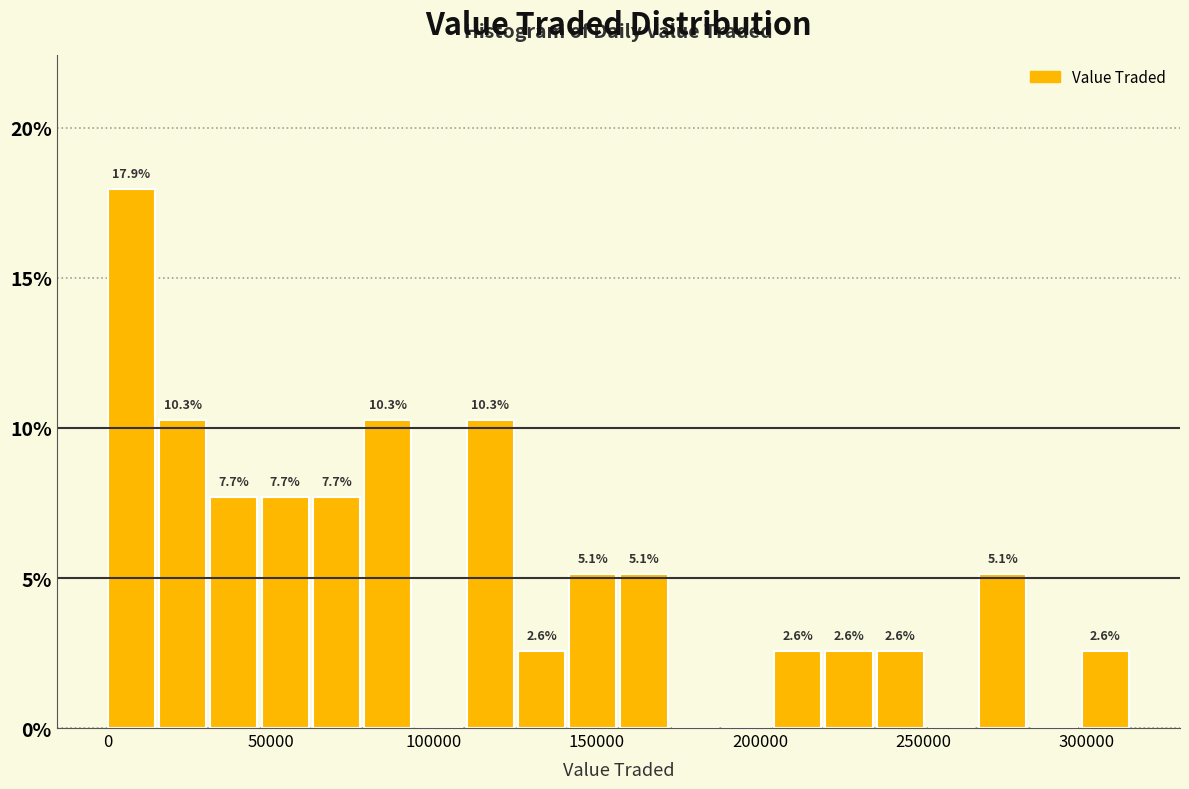

Read against the x-axis, roughly where is the centre of the tallest bar?

5000